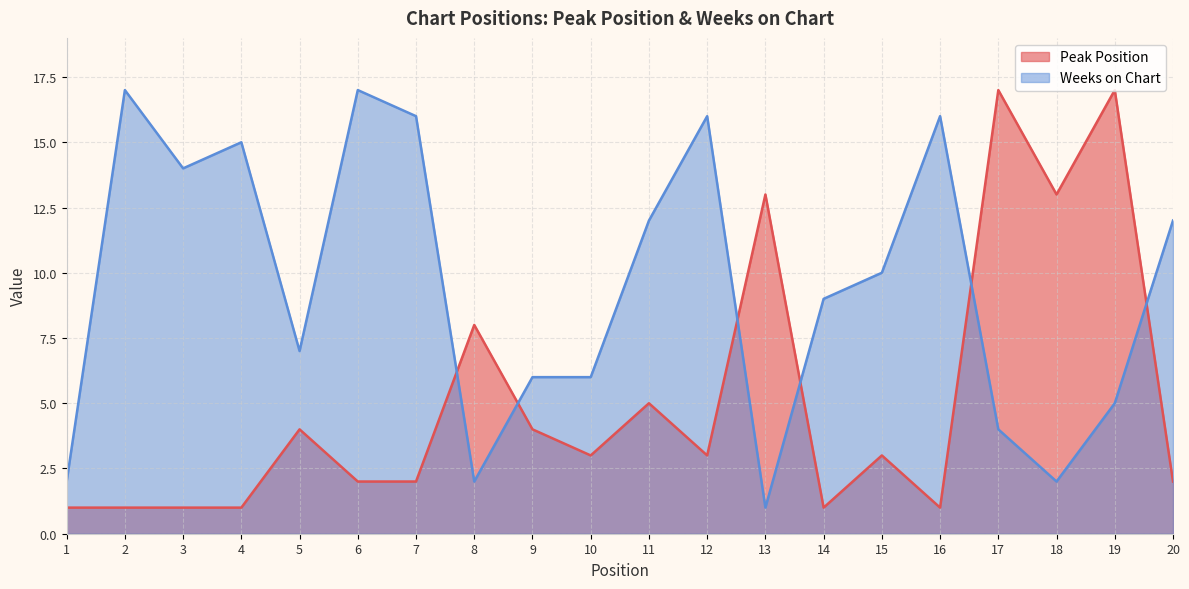

At which label does Peak Position reach its peak?

17